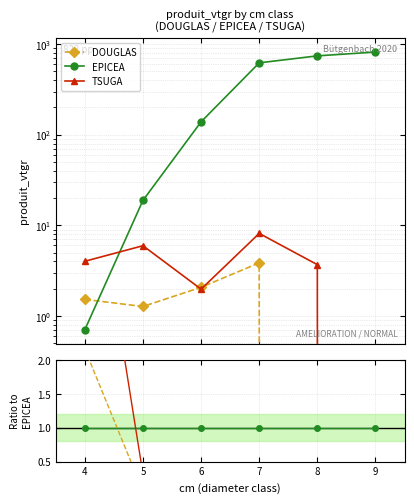

Where do EPICEA and DOUGLAS first cross each other?

4 and 5